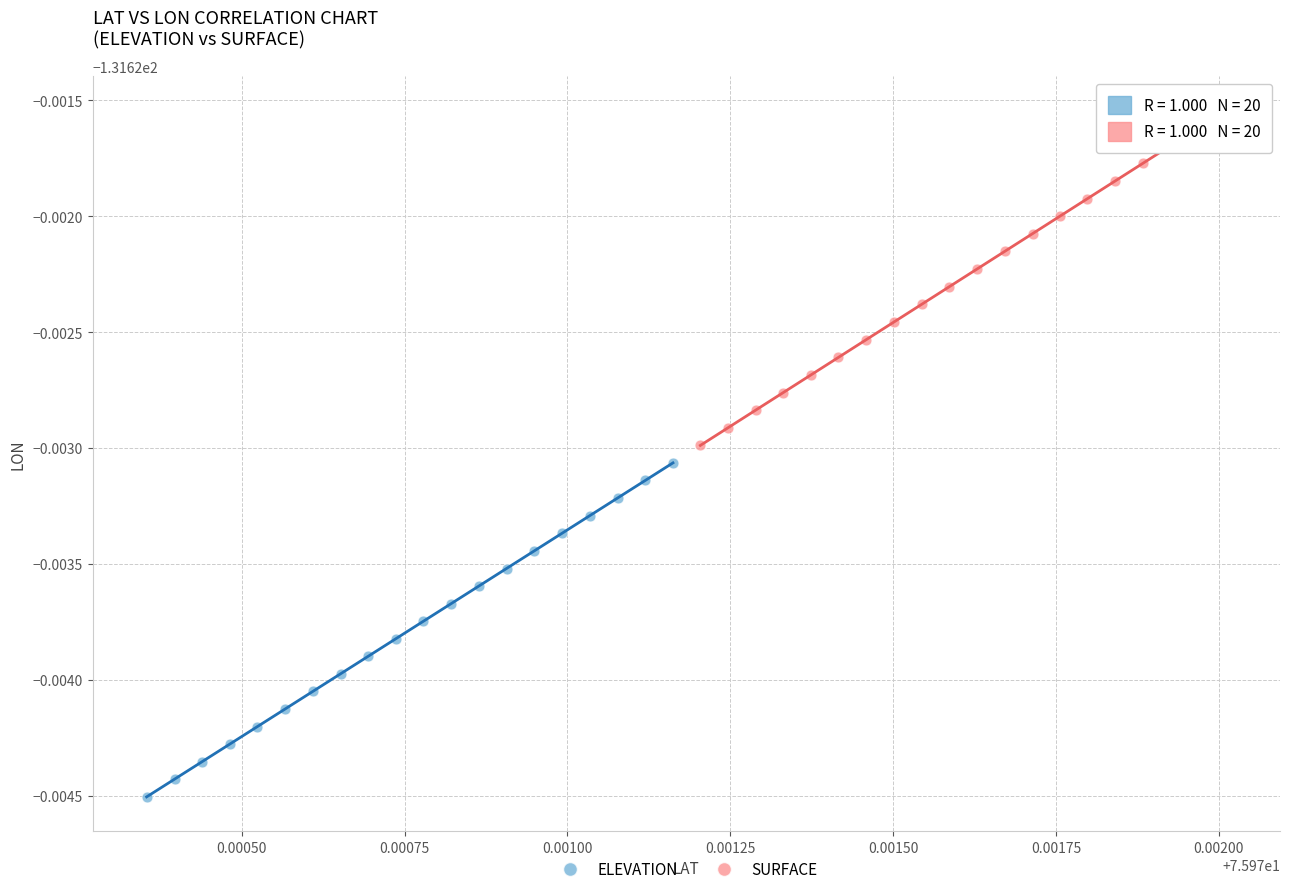

Which series contains the lowest Y value?

ELEVATION